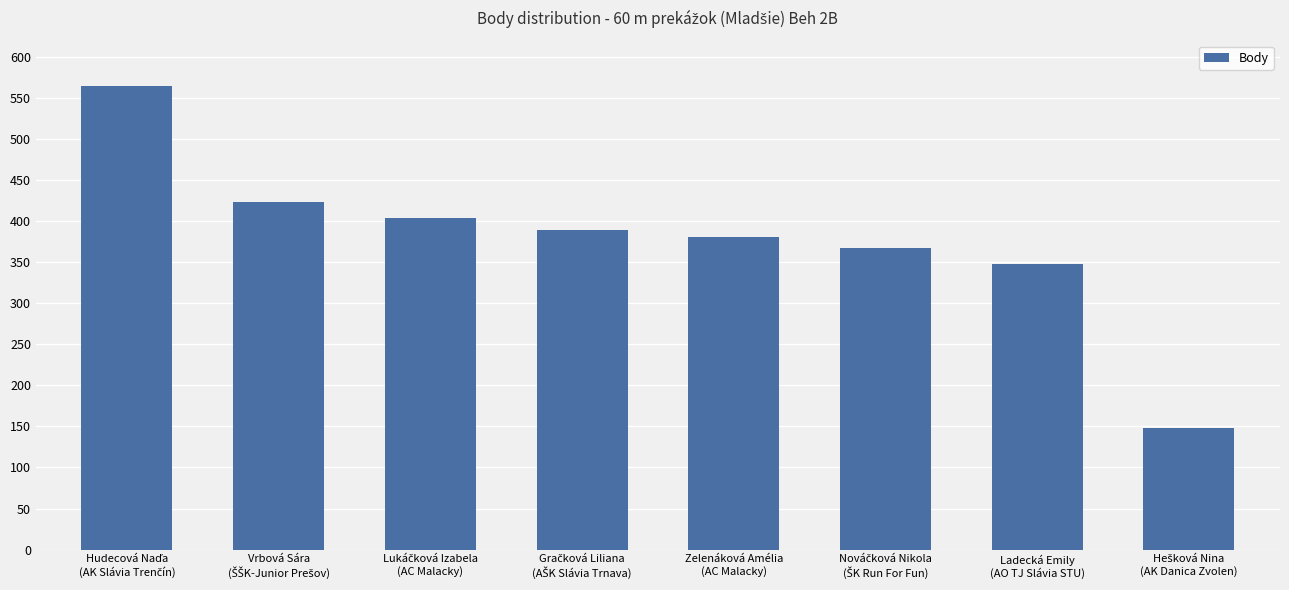

The value at Zelenáková Amélia
(AC Malacky) is 381. True or false?

True